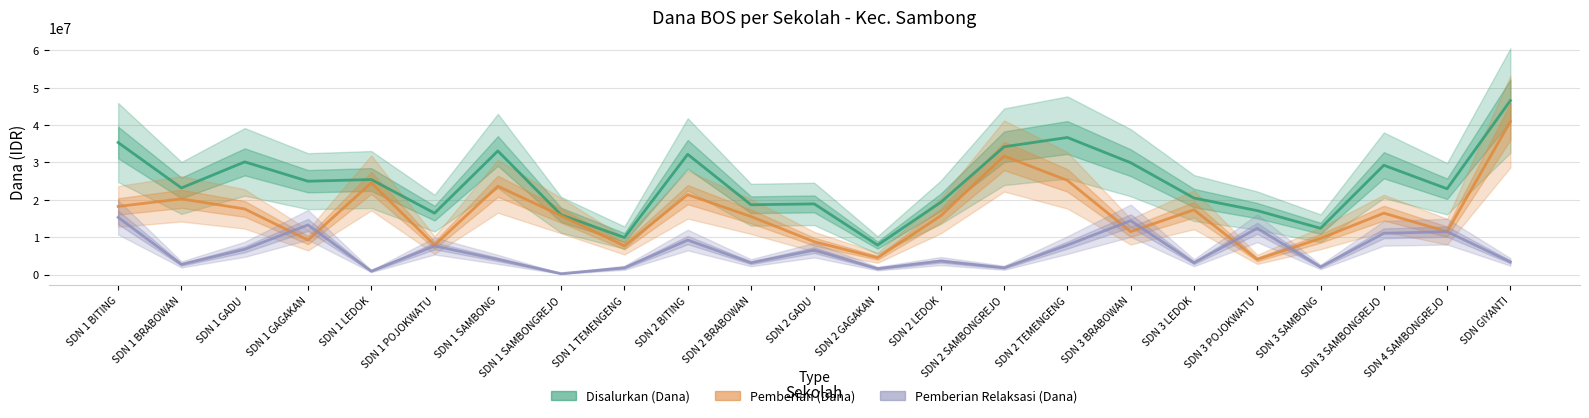

In Pemberian Relaksasi (Dana), how many points are higher than both neighbors (excluding endpoints)?

8